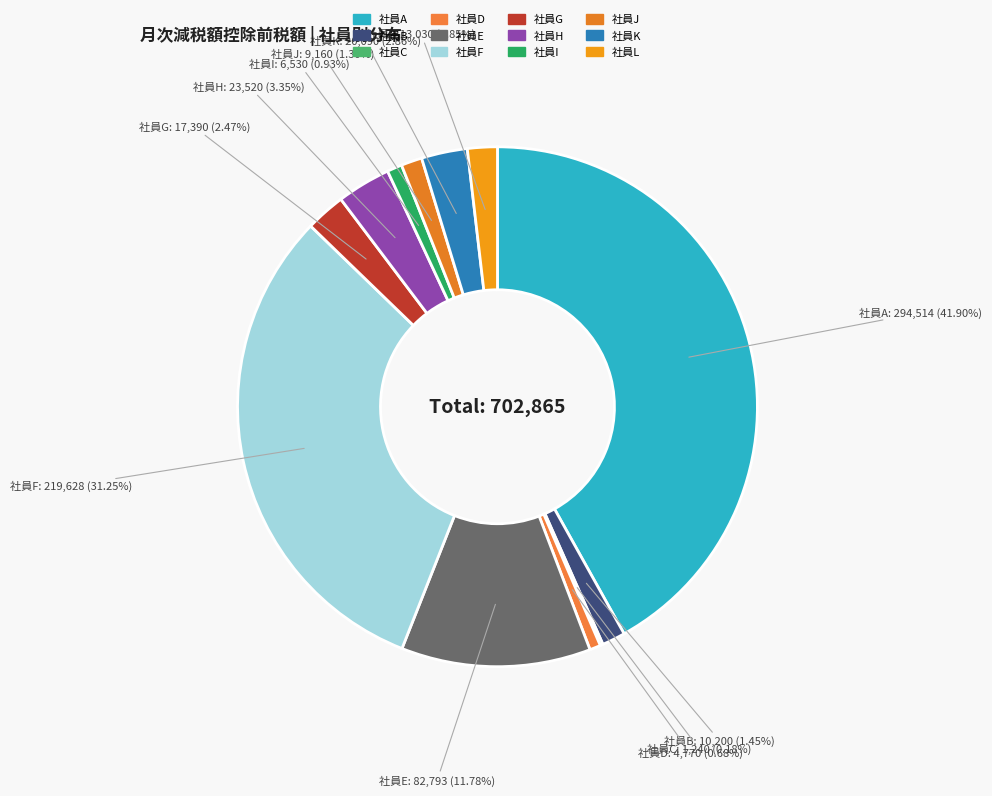

What is the total percentage of 社員A and 社員I?

42.8%